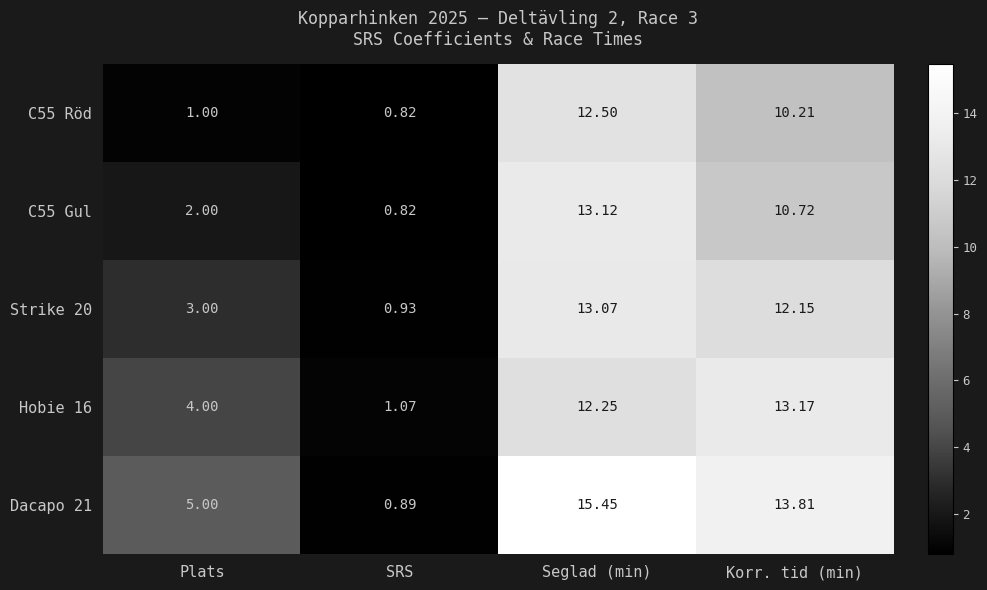

What is the spread (max minus min) of values at Seglad (min)?

3.2